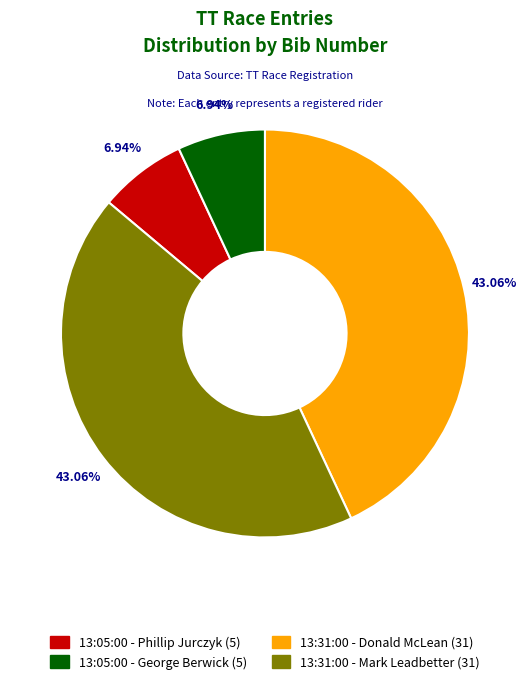

True or false: 13:05:00 - George Berwick accounts for 7% of the total.

True